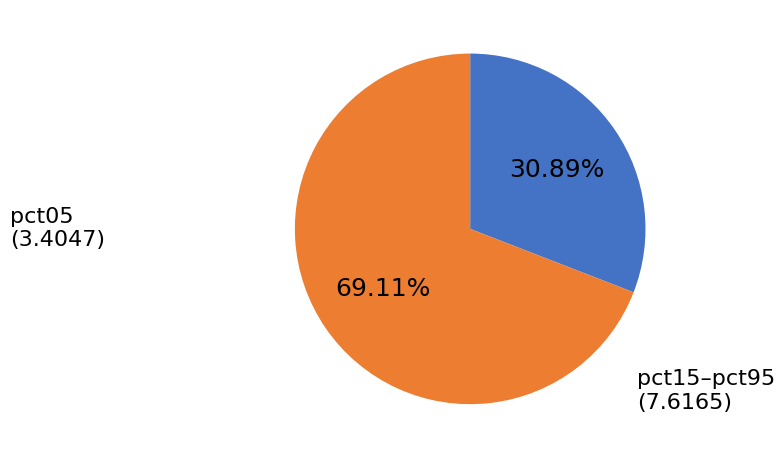

Is there a majority slice in this chart?

Yes